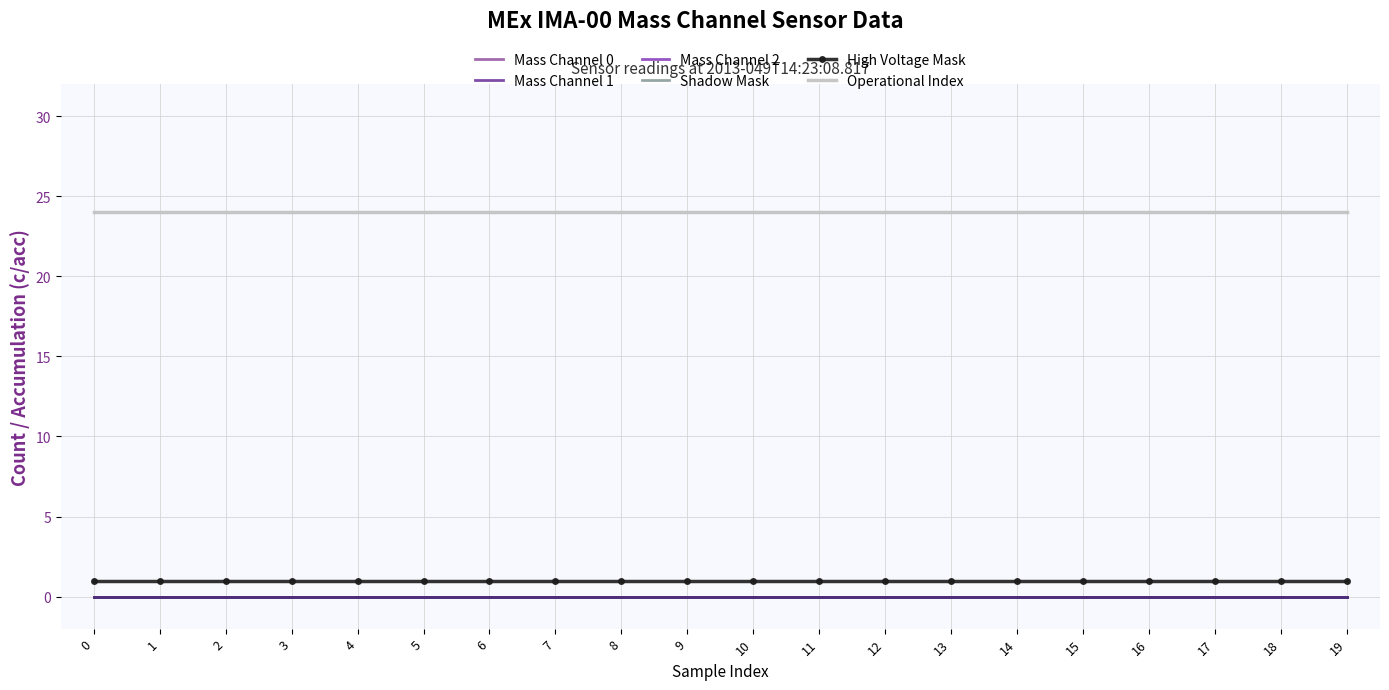

Between 13 and 18, which is larger?

13